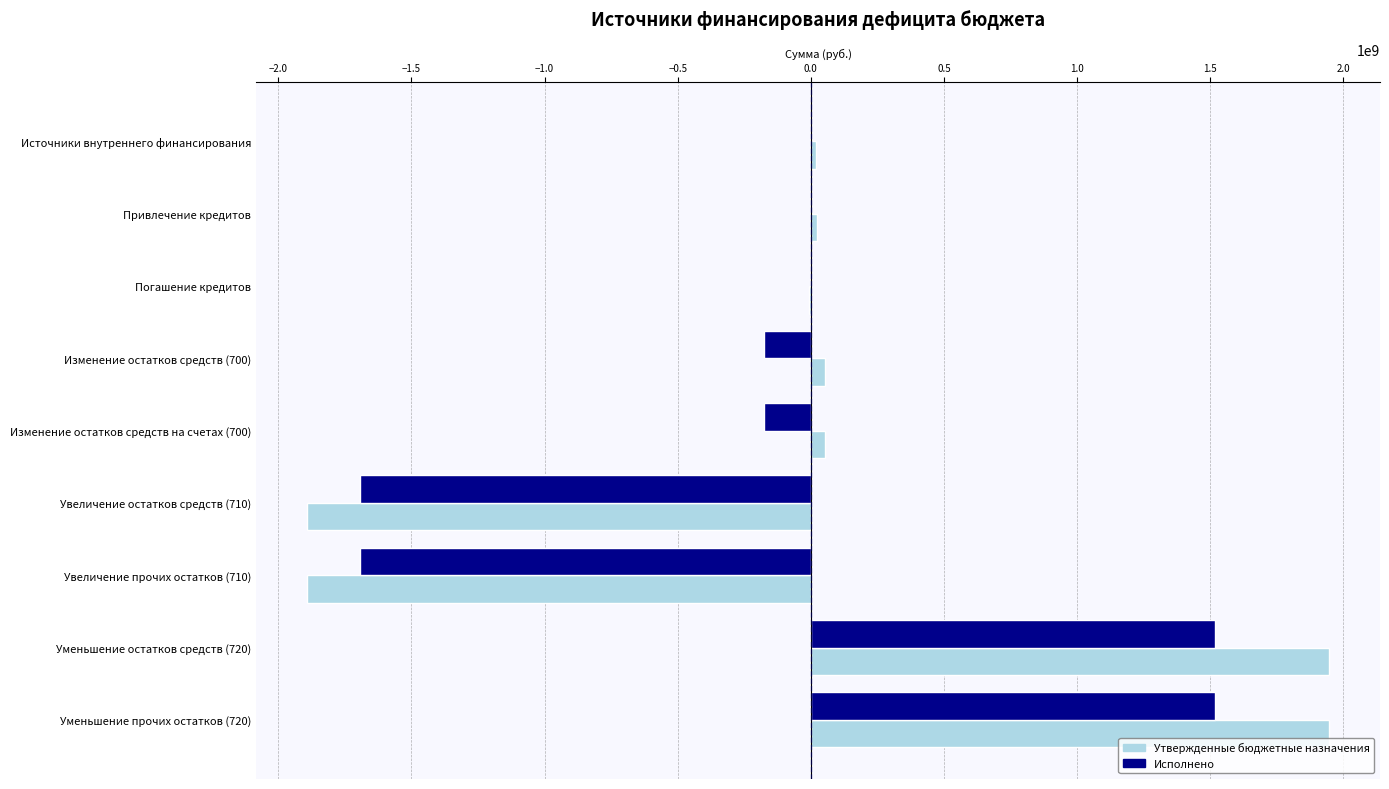

Is the value of Утвержденные бюджетные назначения at Привлечение кредитов greater than the value of Исполнено at Увеличение прочих остатков (710)?

Yes